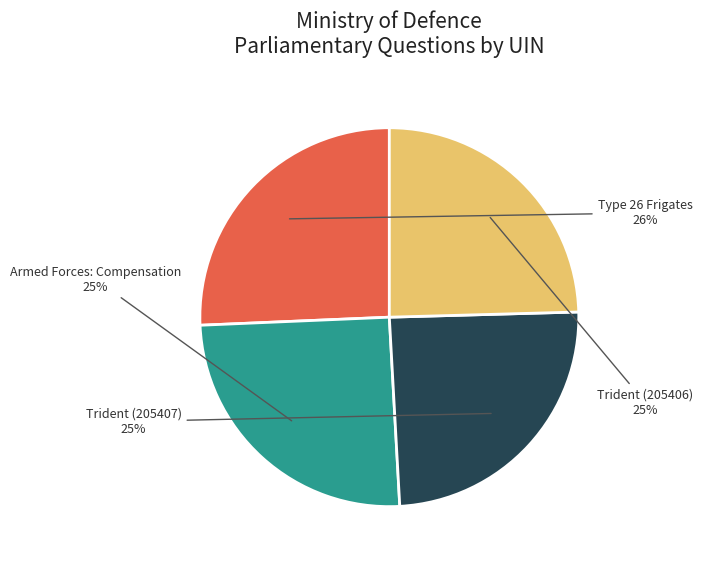

Approximately how many times larger is the value at Trident (205407) compared to Trident (205406)?

1.0